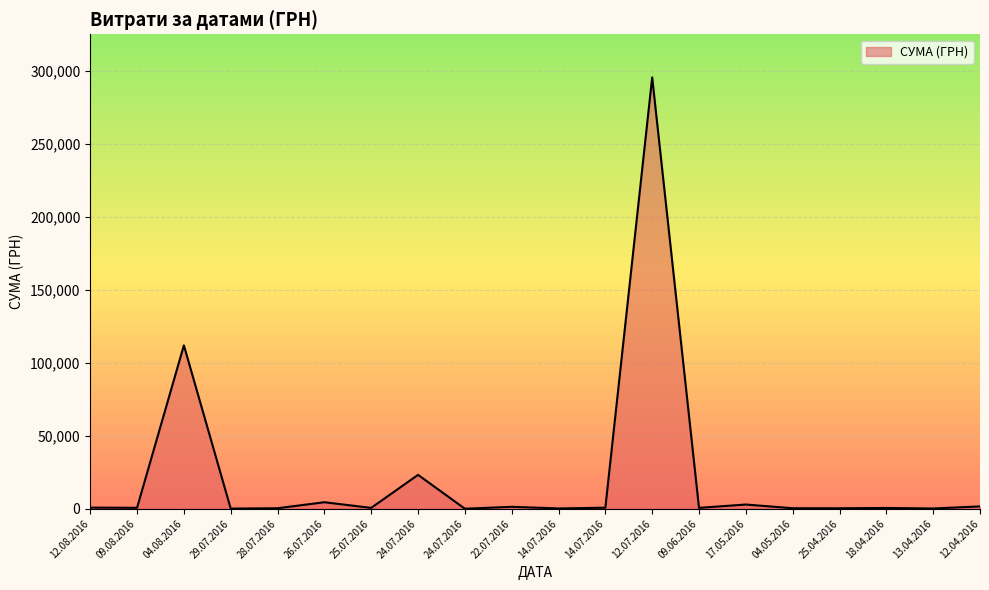

How many lines are shown in the chart?

1